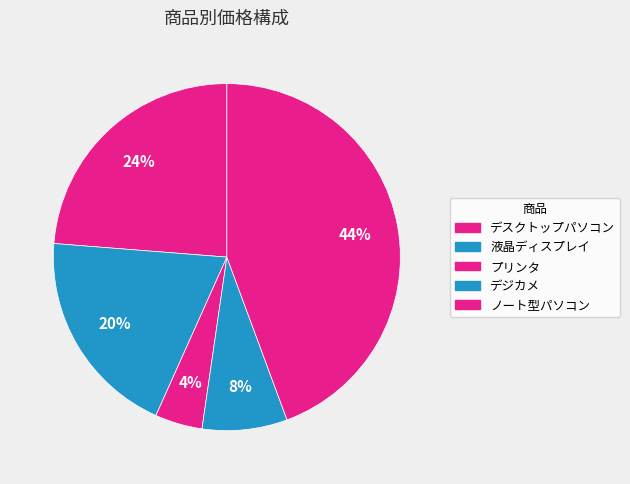

To the nearest percent, what portion does ノート型パソコン represent?

44%